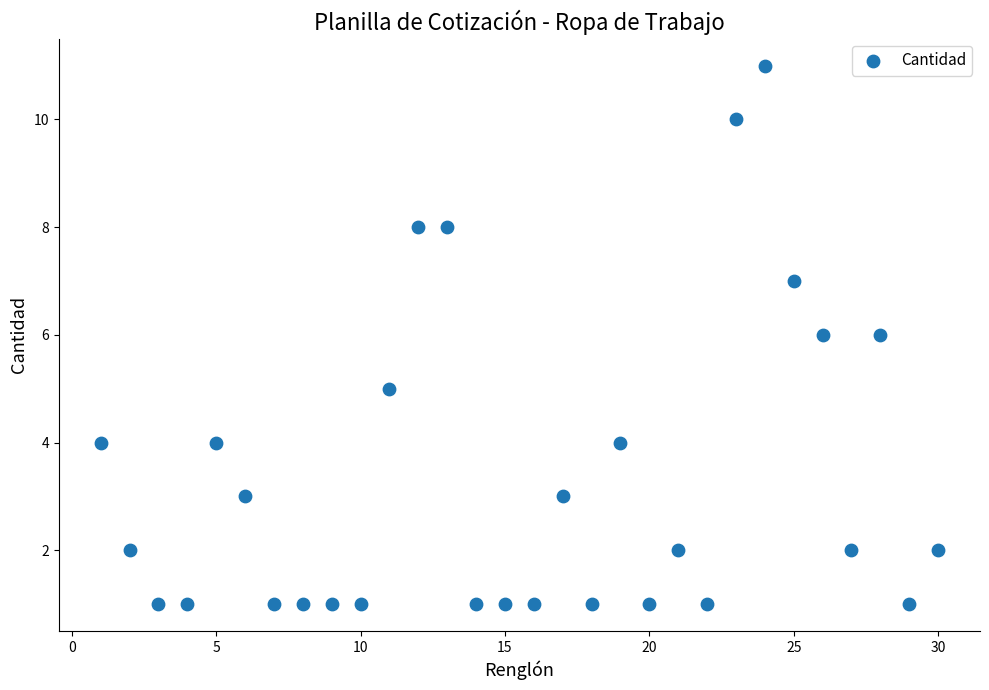

What is the range of Y values (max minus min)?

10